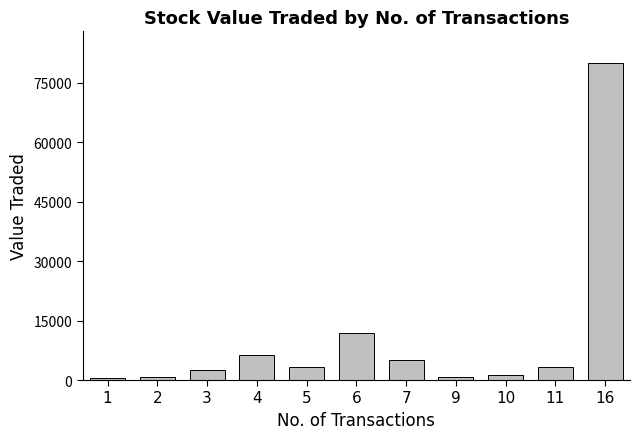

Count the number of data series in this chart.

1